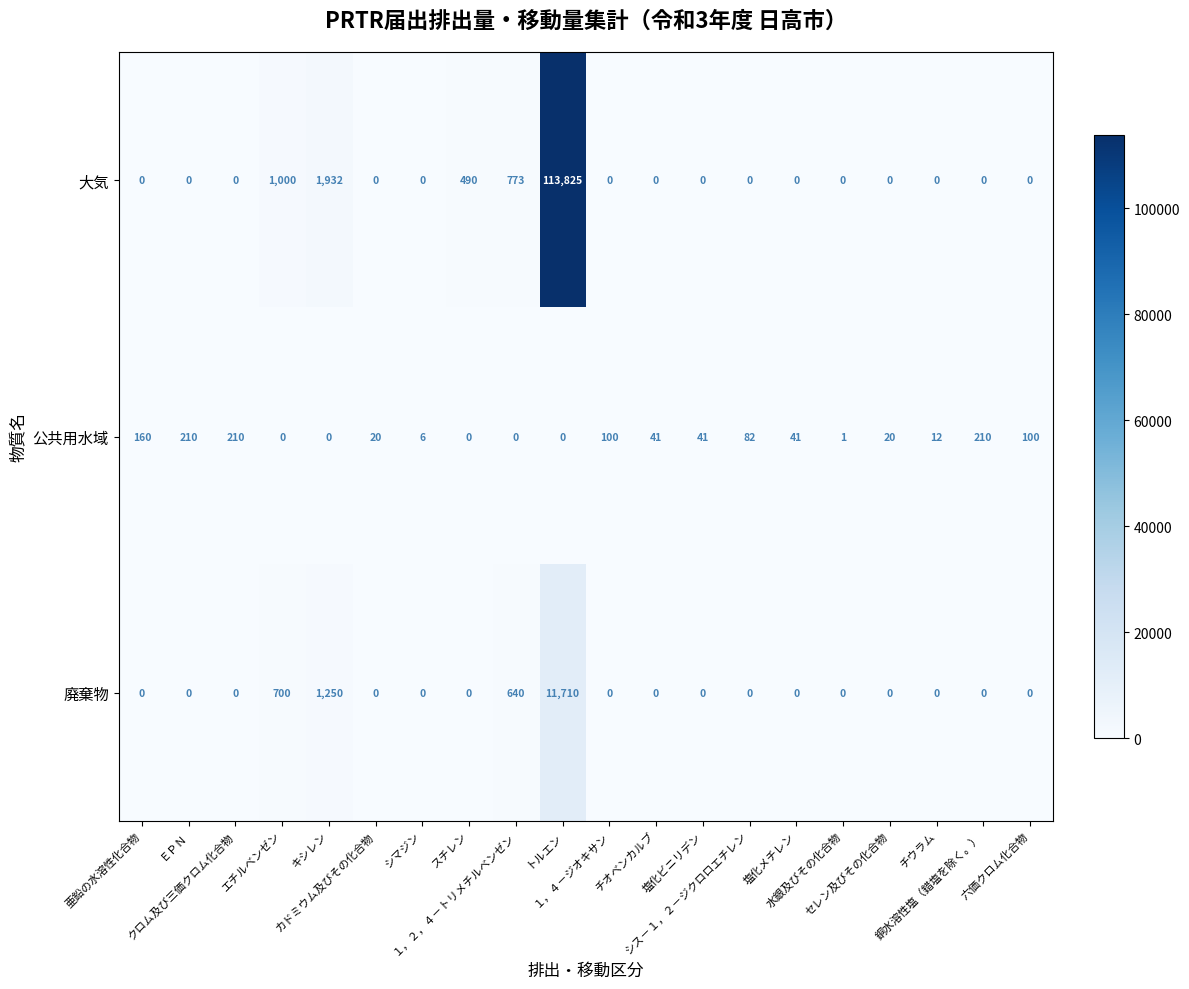

What is the difference between the second highest and minimum values in the 公共用水域 series?

210